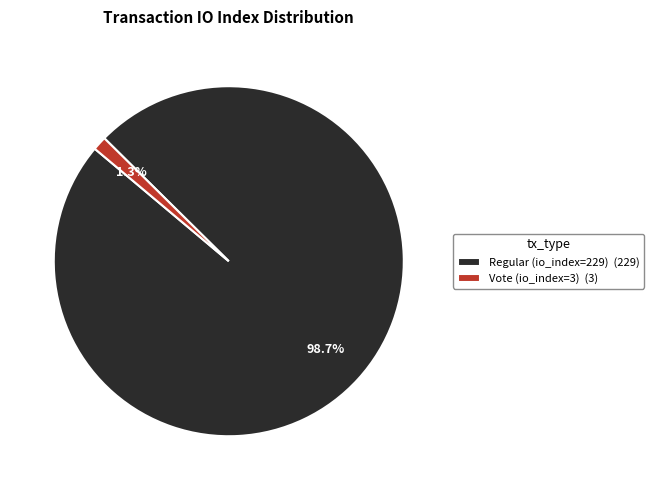

How many segments does this pie chart have?

2